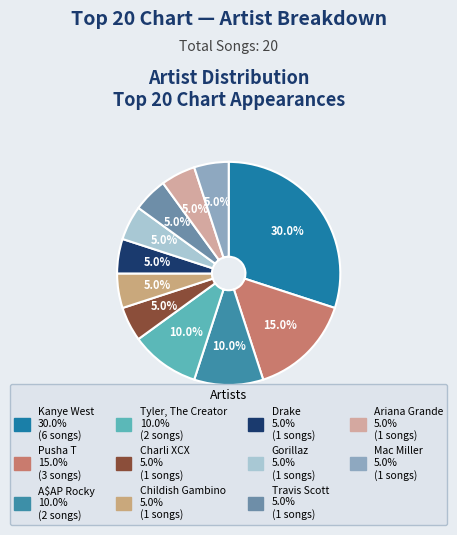

What is the largest slice in the pie chart?

Kanye West